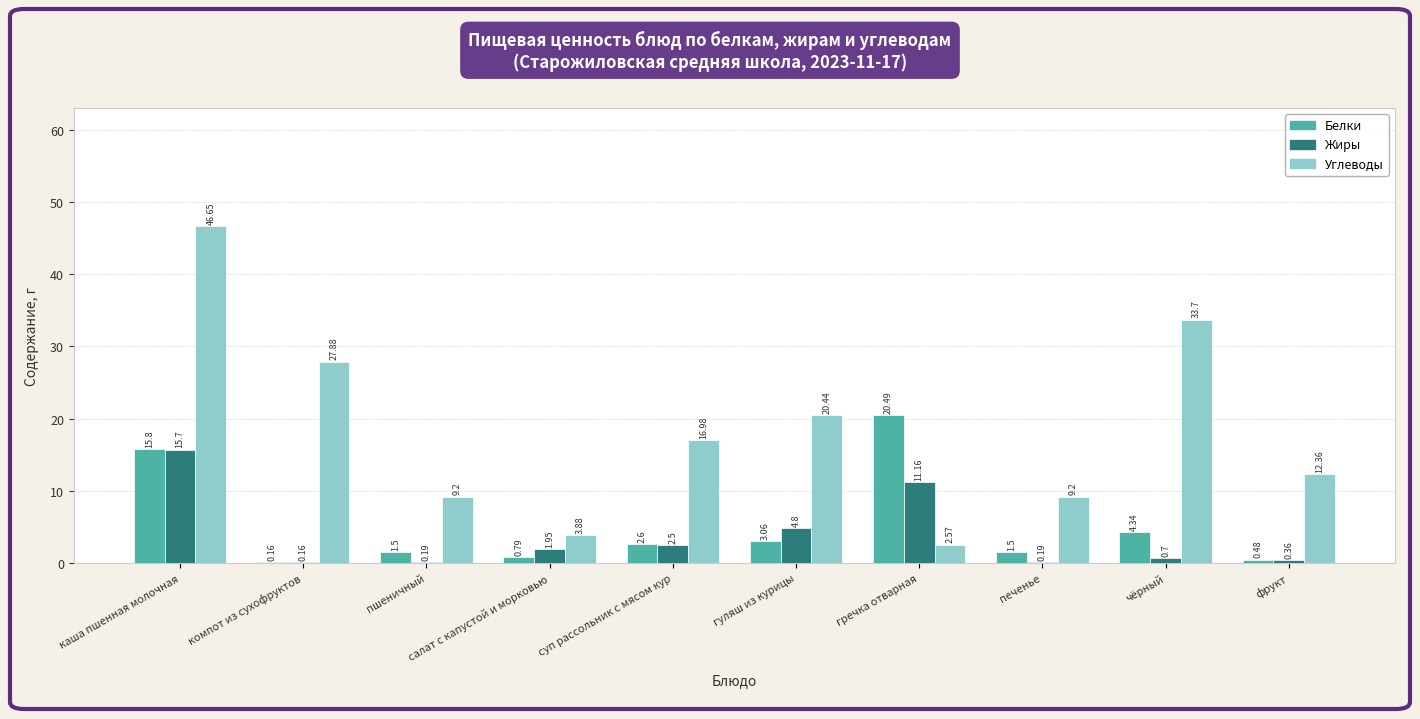

What is the spread (max minus min) of values at суп рассольник с мясом кур?

14.5